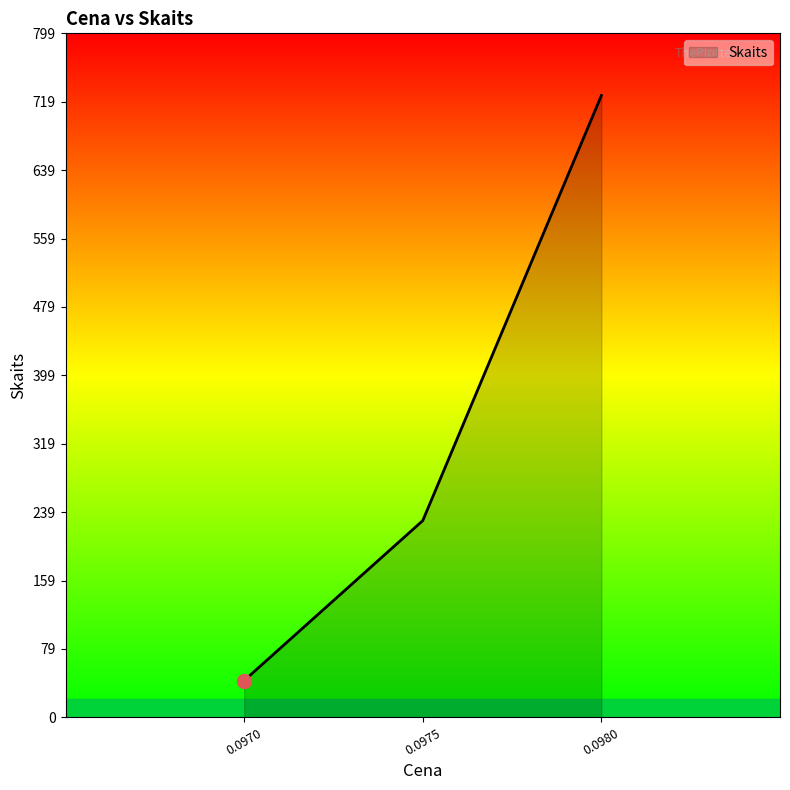

List the labels in order of value, largest first.

0.0980, 0.0975, 0.0970